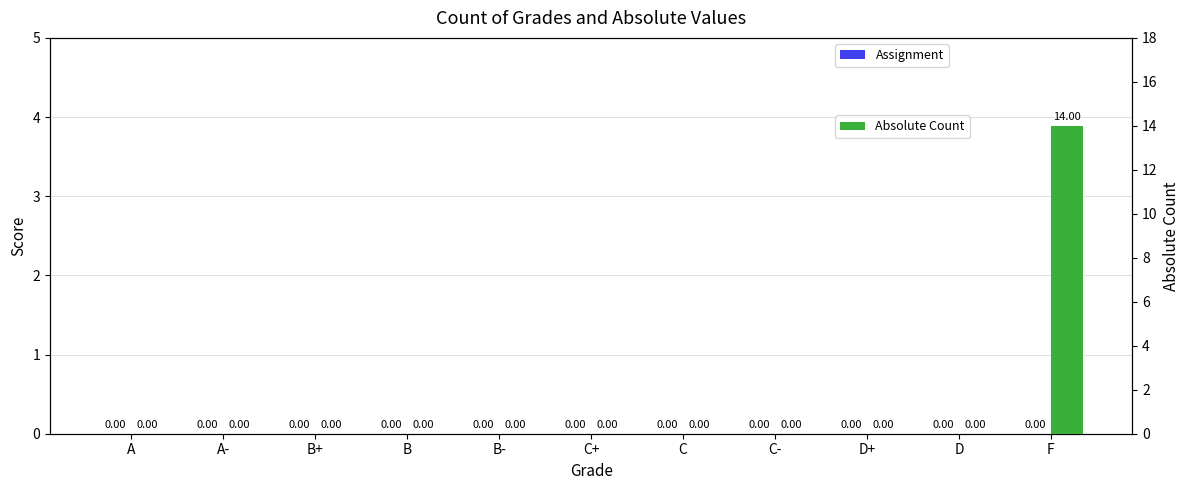

Rank the series by their average value, from highest to lowest.

Absolute Count, Assignment